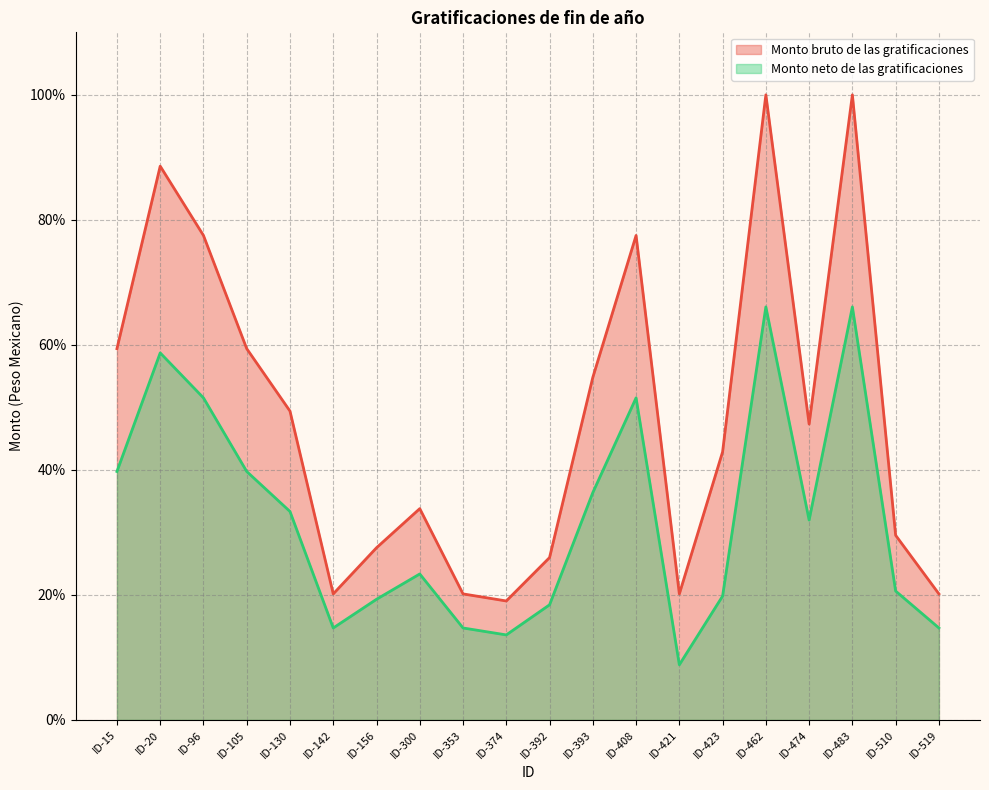

Is it true that Monto neto de las gratificaciones equals 19.3 at ID-156?

True